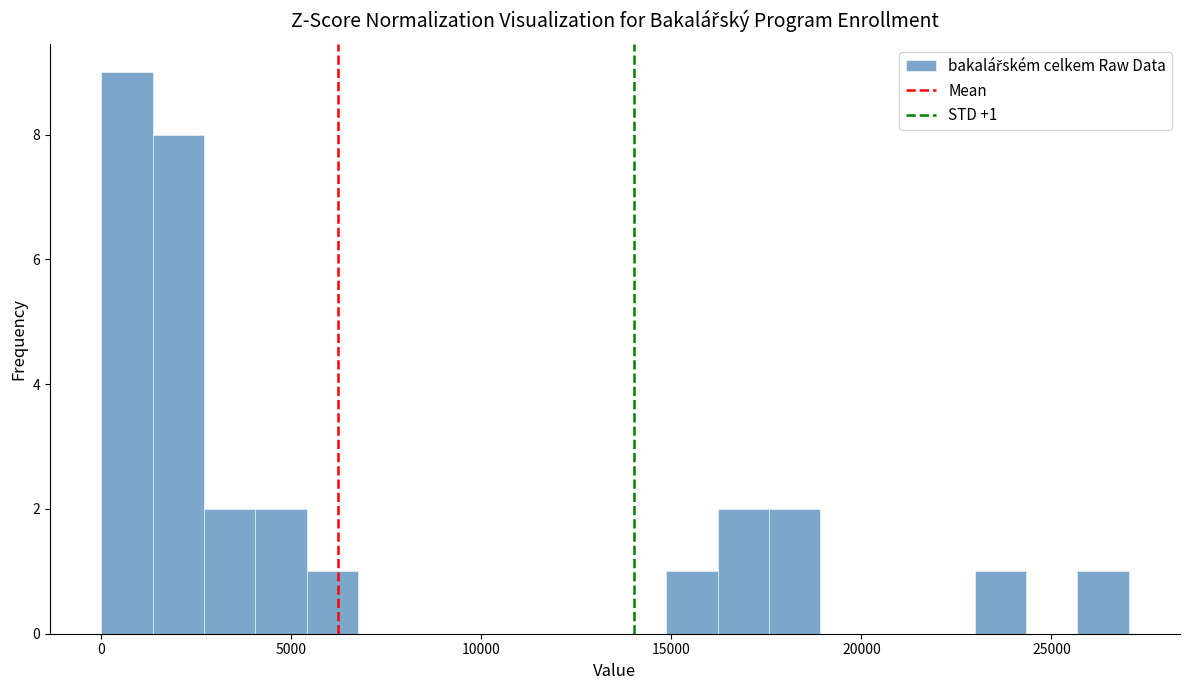

Around what value on the x-axis is the tallest bar? Give the approximate position of its centre, as read against the axis.

500